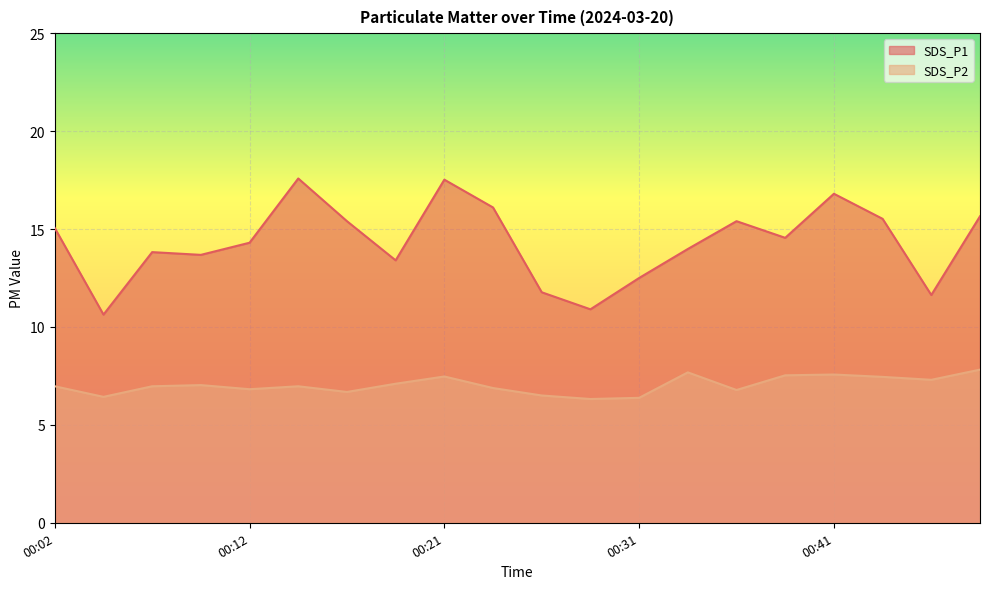

At which label does SDS_P2 reach its minimum?

00:29